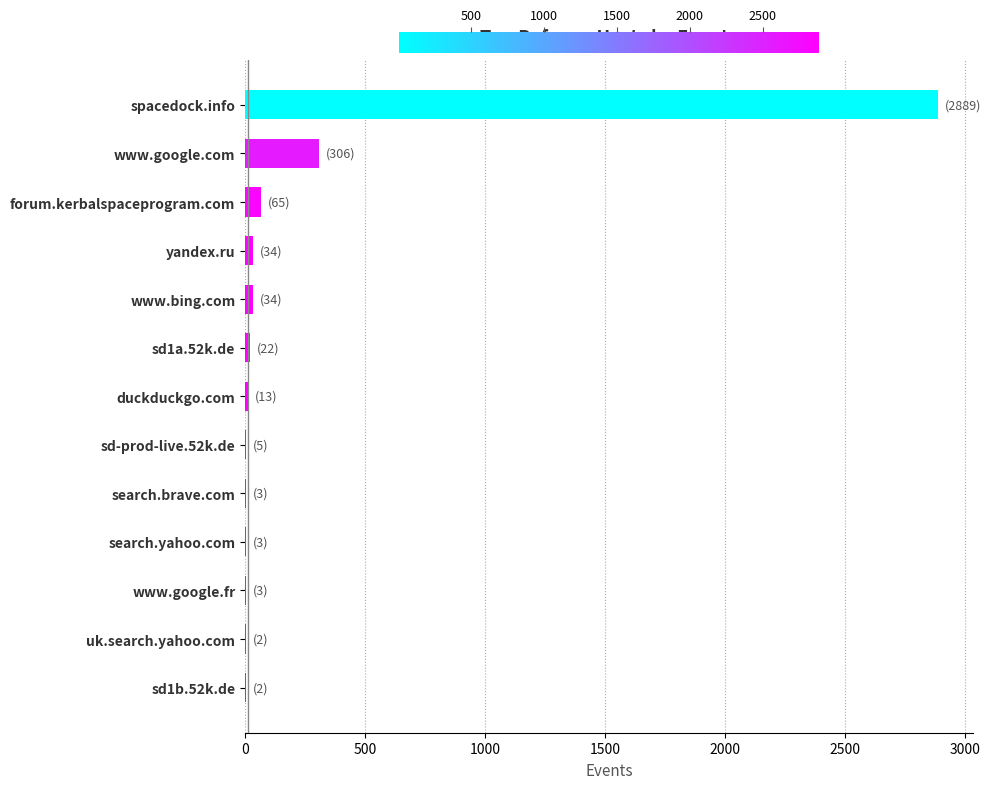

Where is the data nearest to the value 1445?

www.google.com